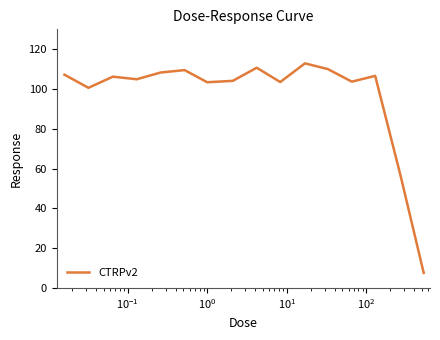

How many lines are shown in the chart?

1